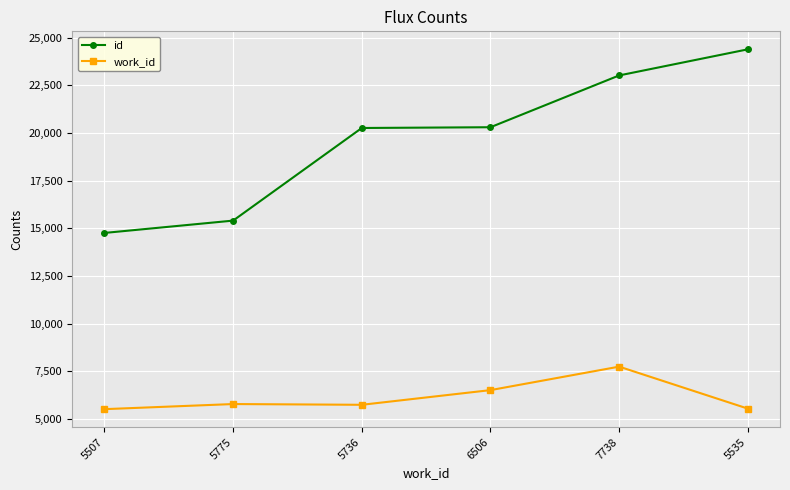

Which series has the largest total across all categories?

id